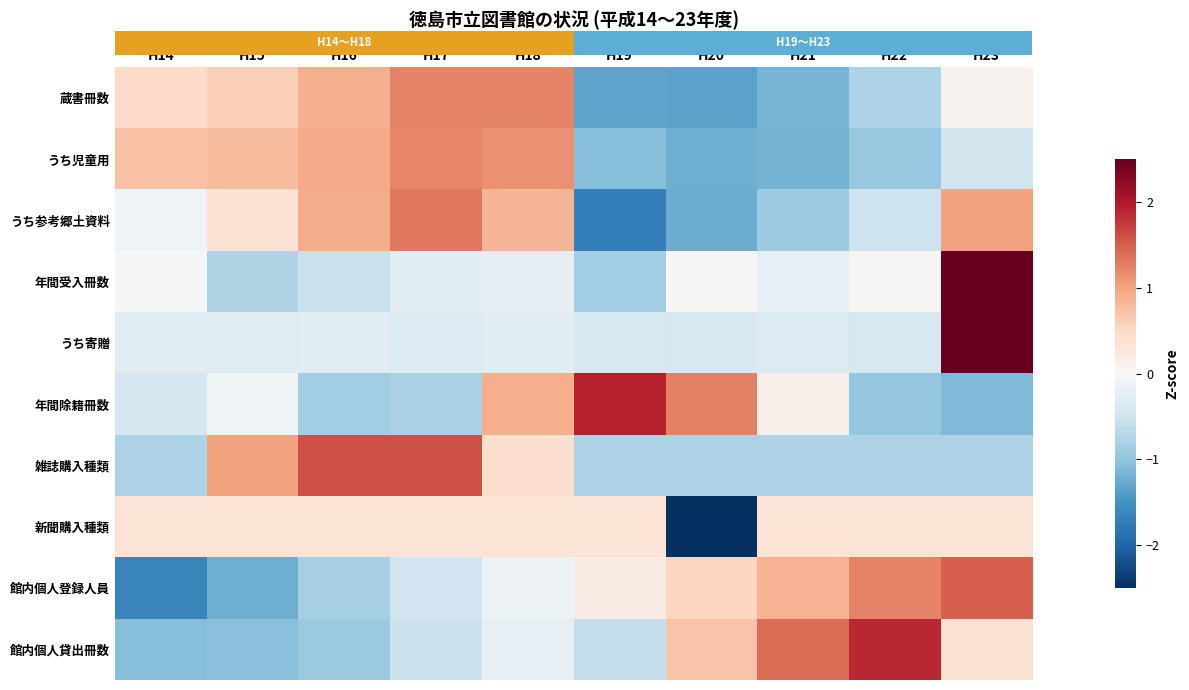

Count the number of data series in this chart.

10